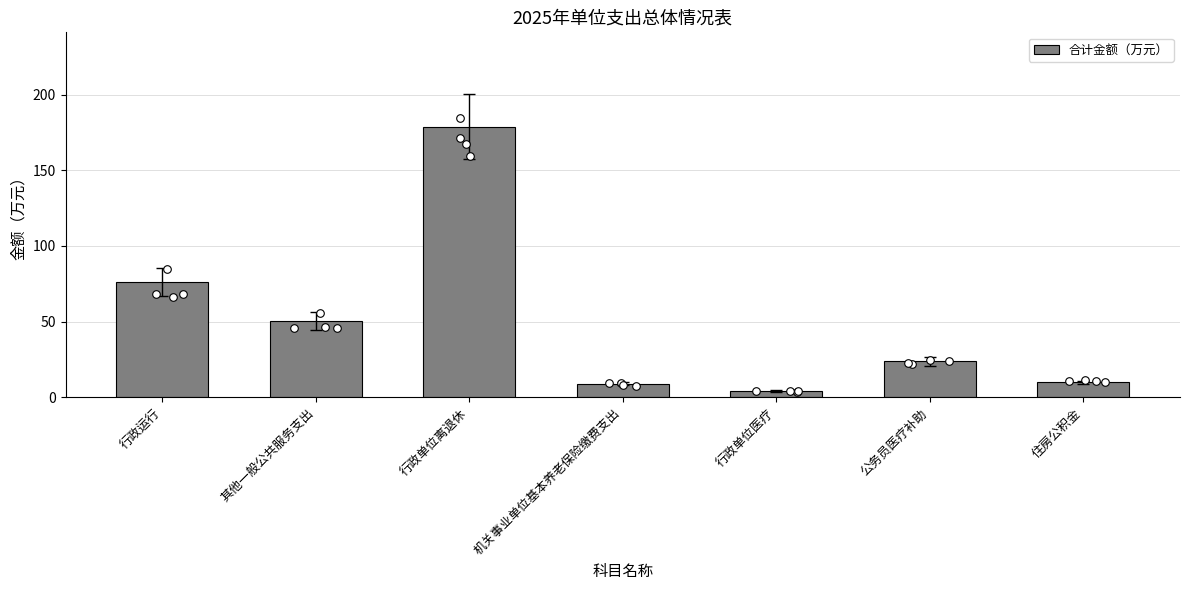

What is the change in value from 机关事业单位基本养老保险缴费支出 to 行政单位医疗?

-4.8